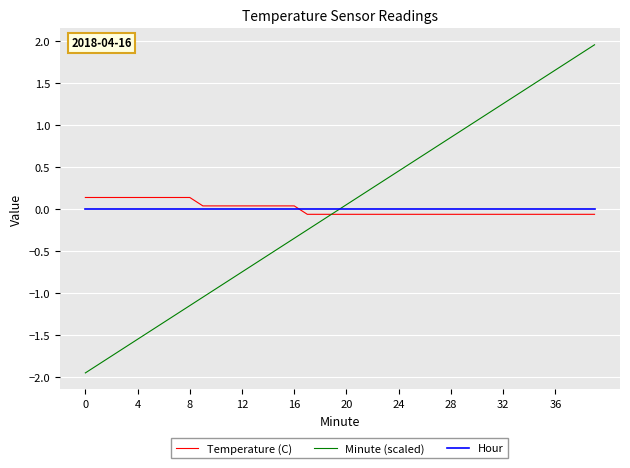

Which series has the largest range (max minus min)?

Minute (scaled)